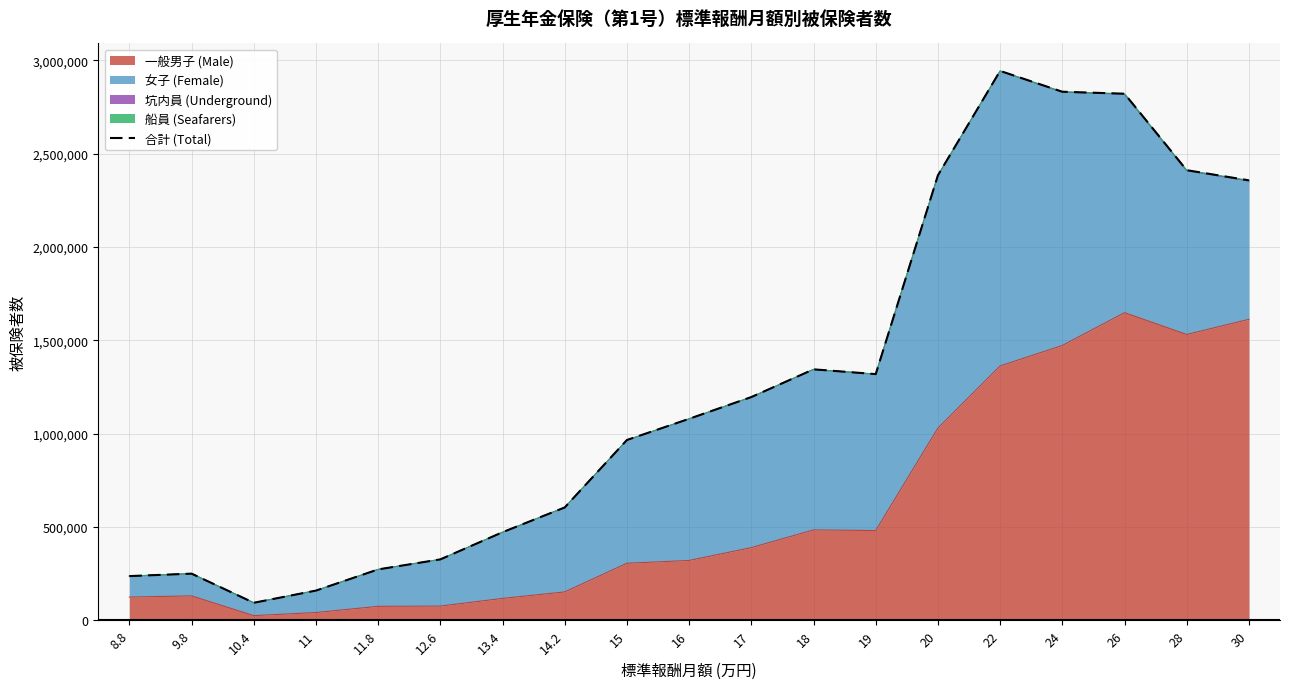

What is the change in value from 11 to 11.8?

+113435